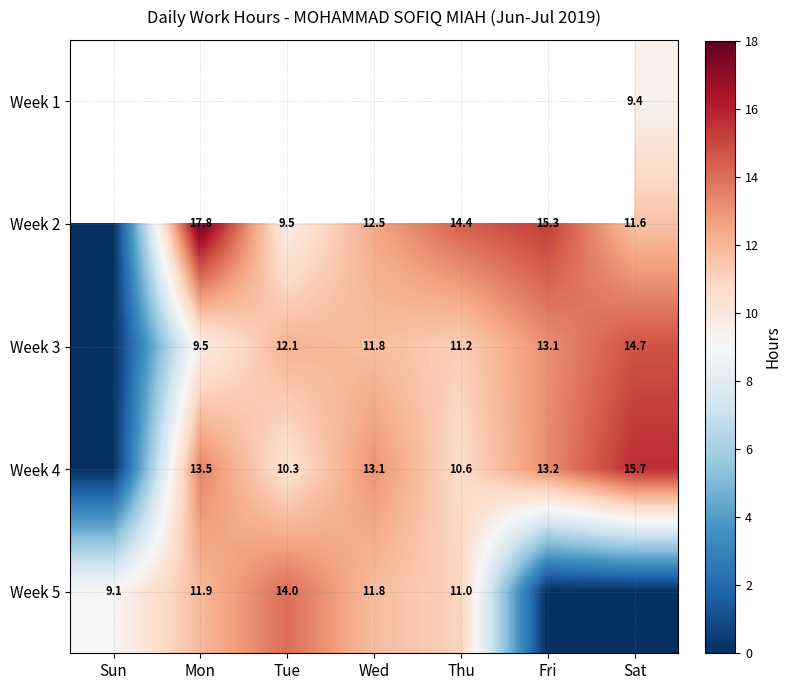

How many positive values does the Week 1 series have?

1